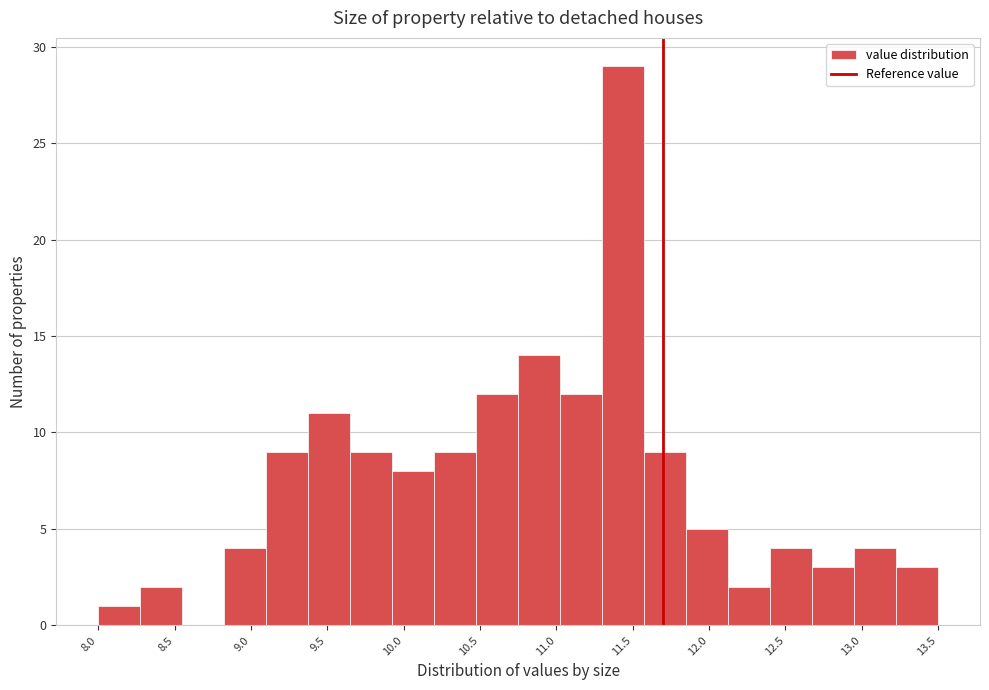

Reading left to right, transcribe this chart: for each bar, give the range it covers on the x-axis and its height. Neither the bar edges nor the heights are printed on the chart, so give them approximately, as read against the axes.

8.000 to 8.275: 1
8.275 to 8.550: 2
8.550 to 8.825: 0
8.825 to 9.100: 4
9.100 to 9.375: 9
9.375 to 9.650: 11
9.650 to 9.925: 9
9.925 to 10.200: 8
10.200 to 10.475: 9
10.475 to 10.750: 12
10.750 to 11.025: 14
11.025 to 11.300: 12
11.300 to 11.575: 29
11.575 to 11.850: 9
11.850 to 12.125: 5
12.125 to 12.400: 2
12.400 to 12.675: 4
12.675 to 12.950: 3
12.950 to 13.225: 4
13.225 to 13.500: 3